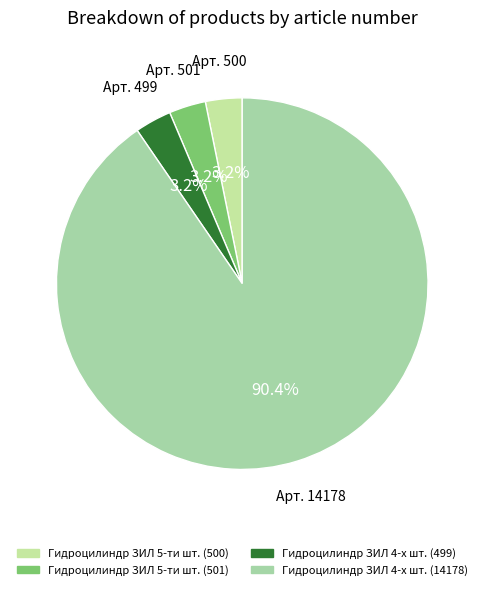

Rank the categories by value from highest to lowest.

Гидроцилиндр ЗИЛ 4-х шт. (14178), Гидроцилиндр ЗИЛ 5-ти шт. (501), Гидроцилиндр ЗИЛ 5-ти шт. (500), Гидроцилиндр ЗИЛ 4-х шт. (499)